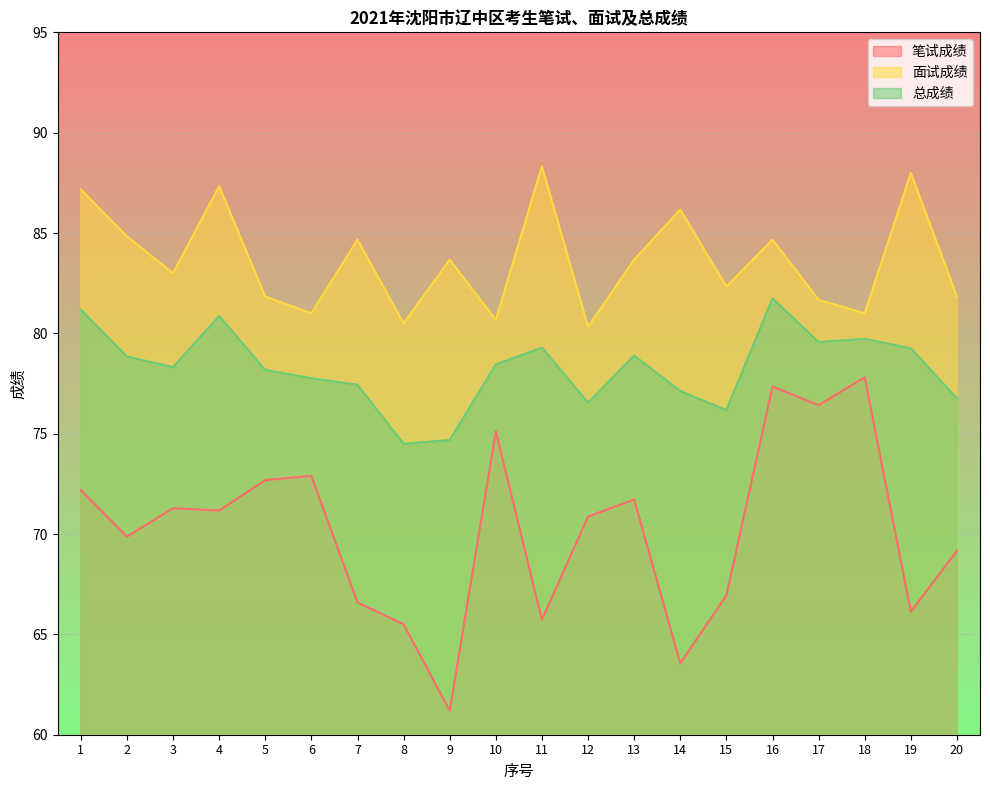

Is it true that 面试成绩 equals 19.8 at 4?

False